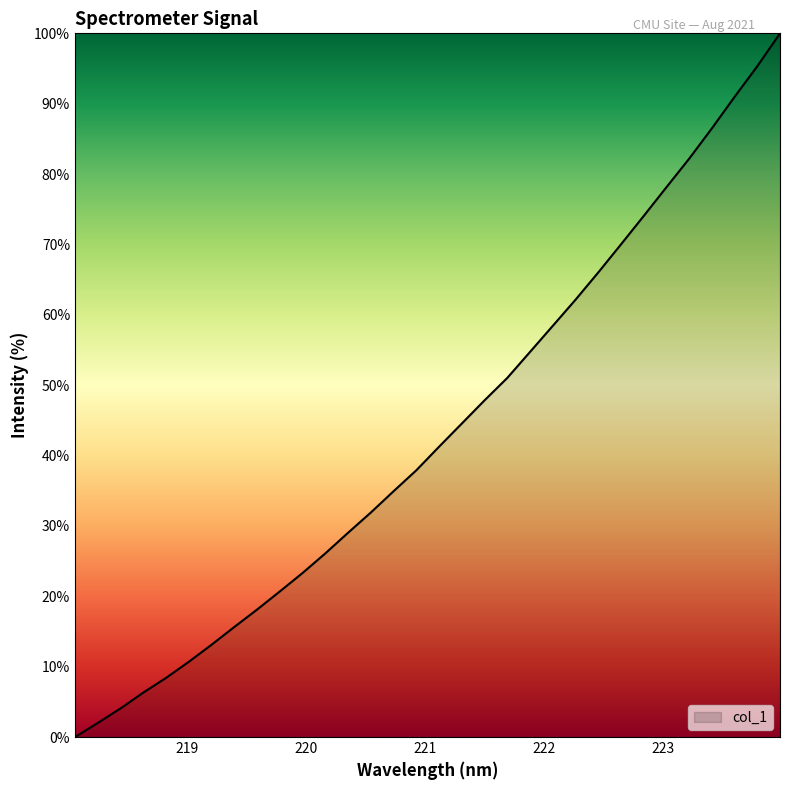

What is the average value?

43.3